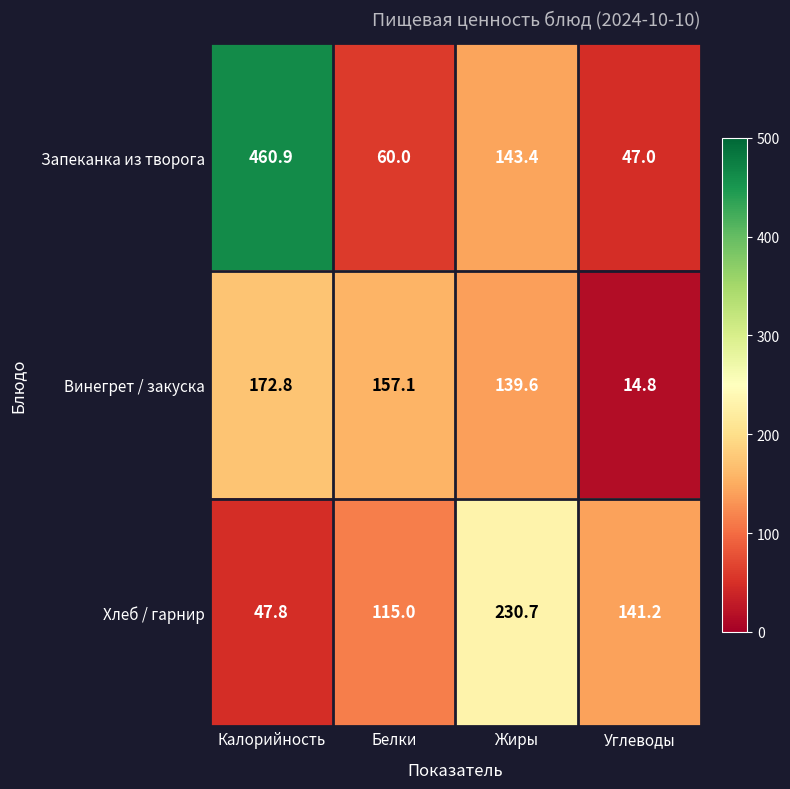

What is the smallest value displayed?

14.8